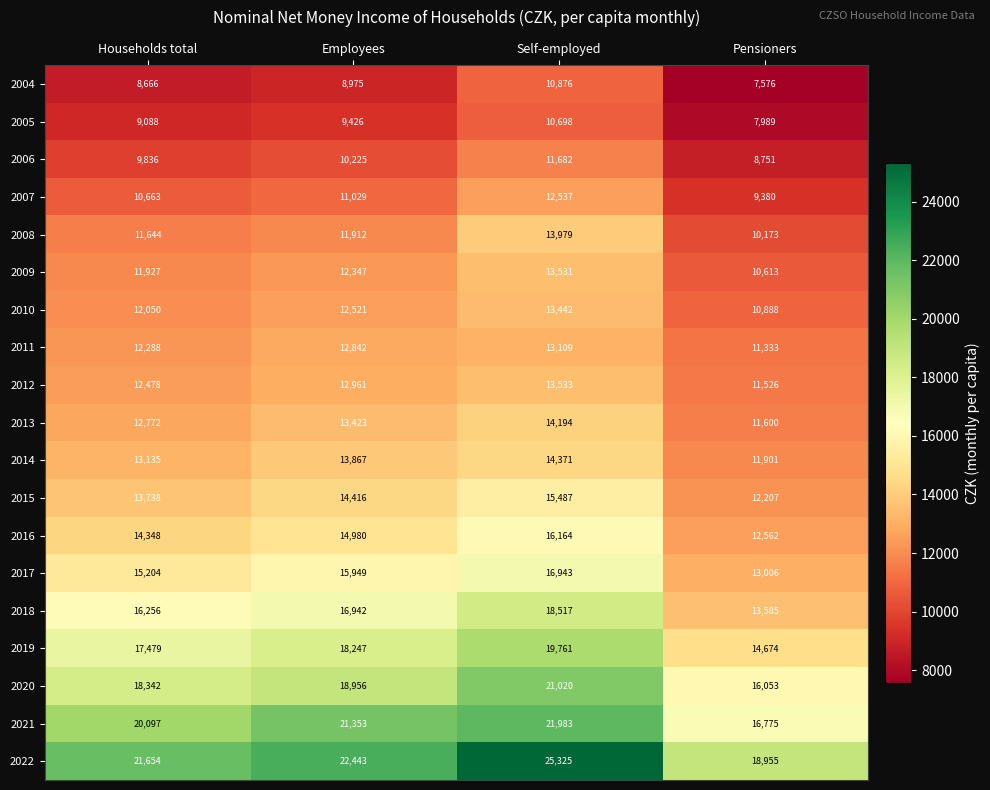

Count the number of categories in the chart.

4